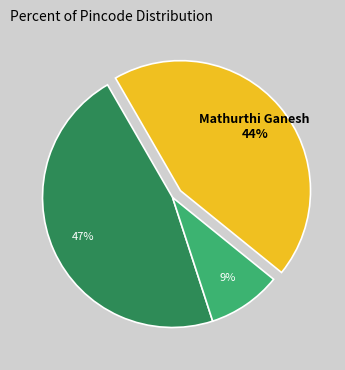

To the nearest percent, what is the average slice percentage?

33%